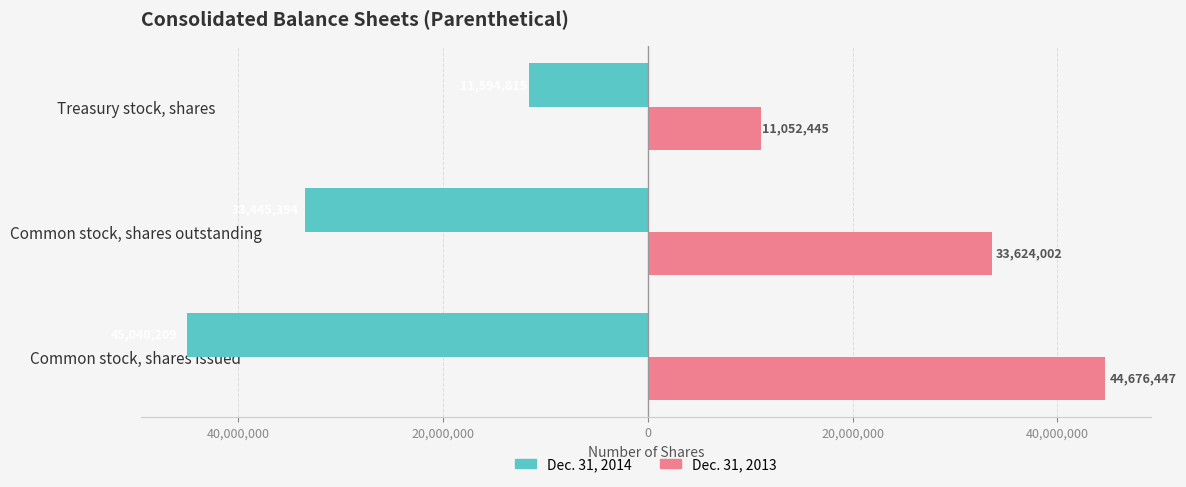

What is the difference between the maximum and minimum values in the Dec. 31, 2013 series?

33624002